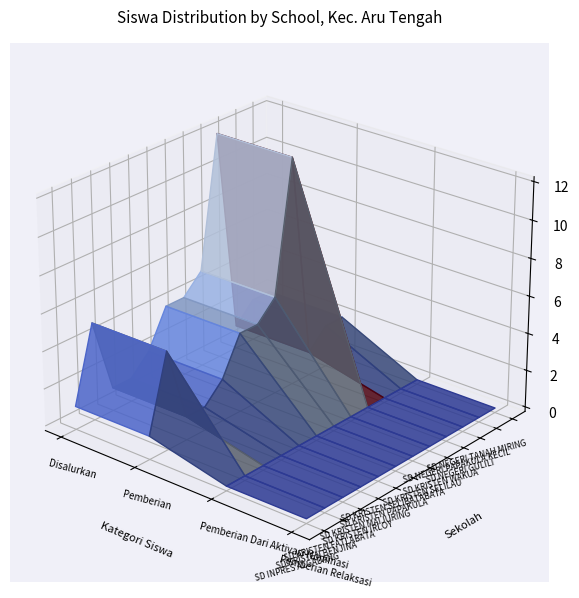

Reading left to right, transcribe all the data shown in this chart.

SD INPRES ALGADANG: 1	1	0	0
SD KRISTEN BENJINA: 5	5	0	0
SD KRISTEN FATLABATA: 1	1	0	0
SD KRISTEN IRLOY: 1	1	0	0
SD KRISTEN MAIJURING: 2	2	0	0
SD KRISTEN PAPAKULA: 4	4	0	0
SD KRISTEN SELIBATABATA: 4	4	0	0
SD KRISTEN SELILAU: 5	5	0	0
SD KRISTEN WAKUA: 12	12	0	0
SD NEGERI GULILI: 1	1	0	0
SD NEGERI PAPAKULA KECIL: 2	2	0	0
SD NEGERI TANAH MIRING: 2	2	0	0